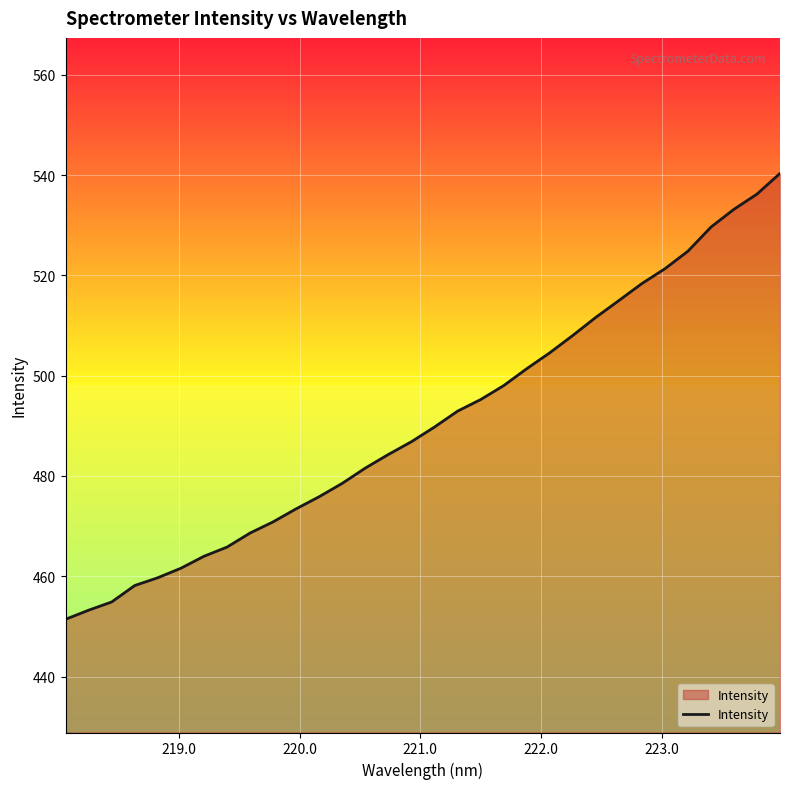

What is the minimum value shown in the chart?

451.4